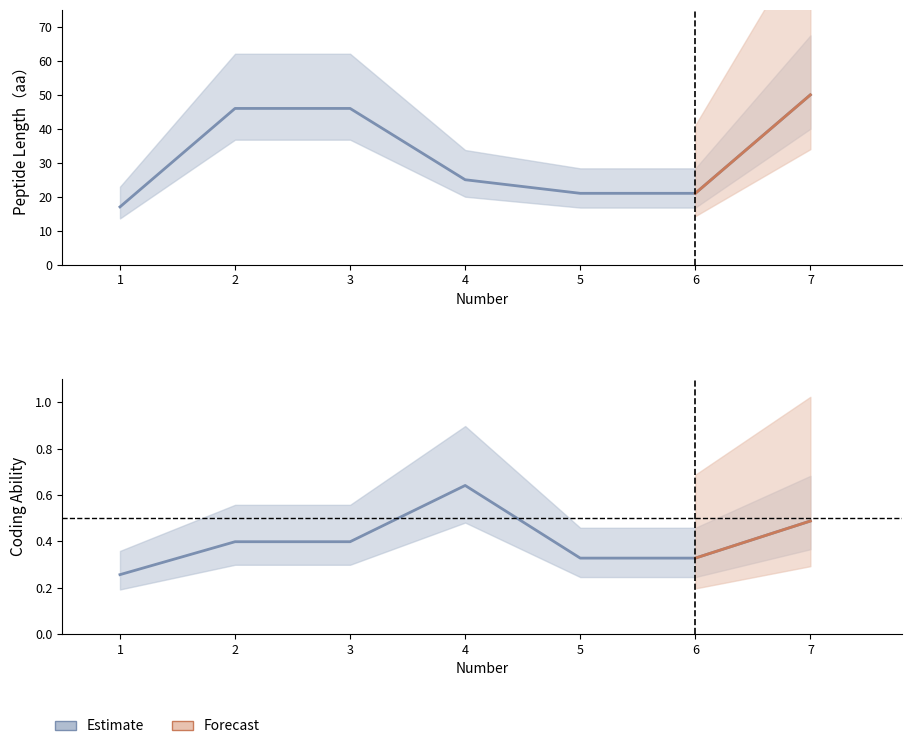

True or false: the data shows 46 at 2.

True